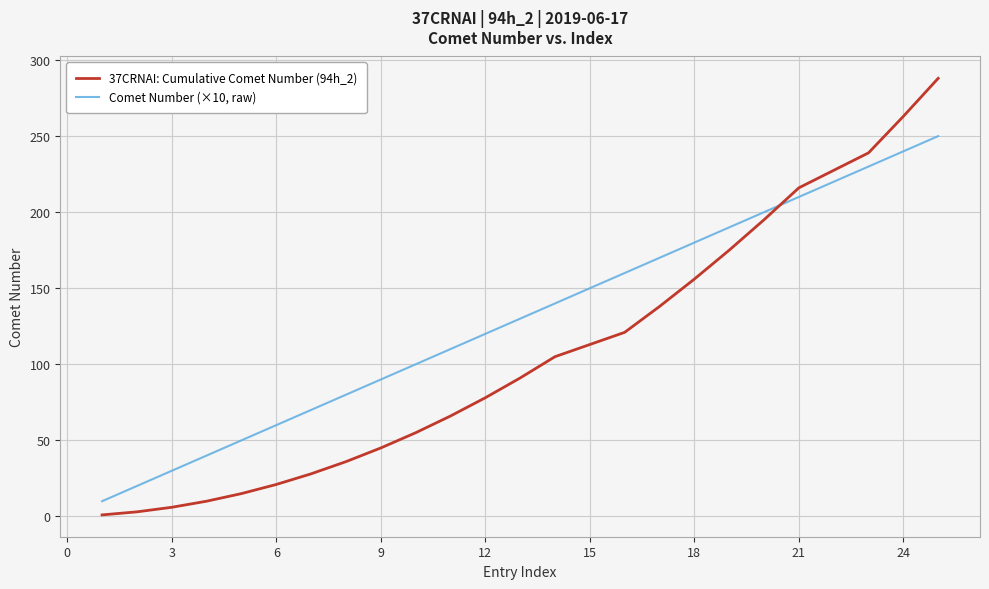

What are all the series names shown in the legend?

37CRNAI: Cumulative Comet Number (94h_2), Comet Number (×10, raw)